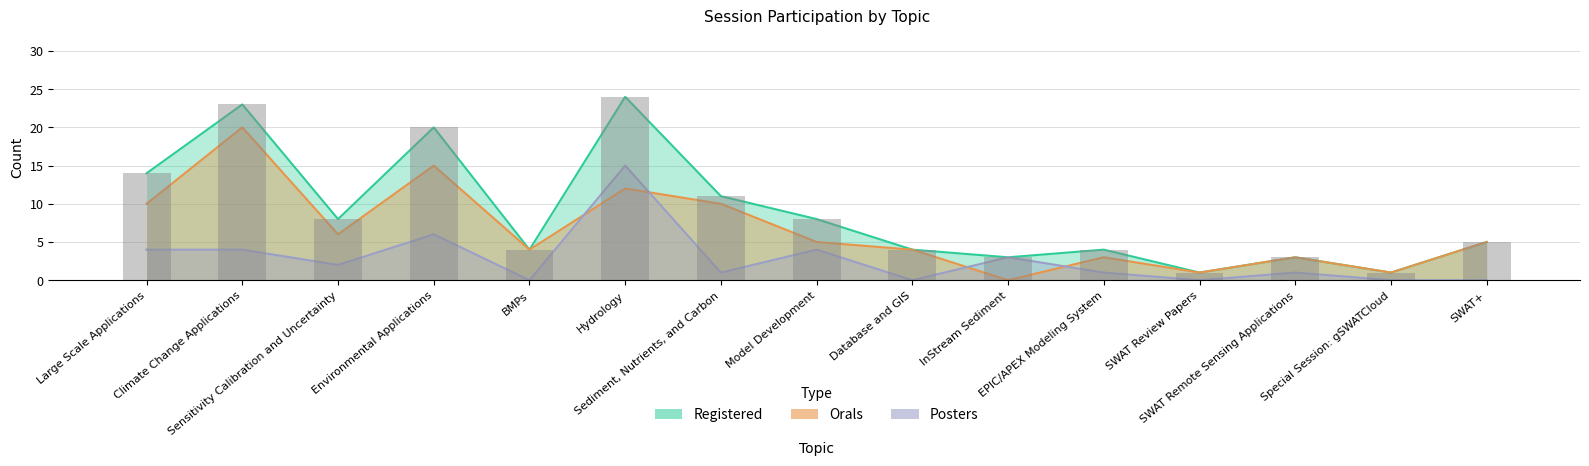

Which has a higher value, InStream Sediment or SWAT Remote Sensing Applications?

InStream Sediment